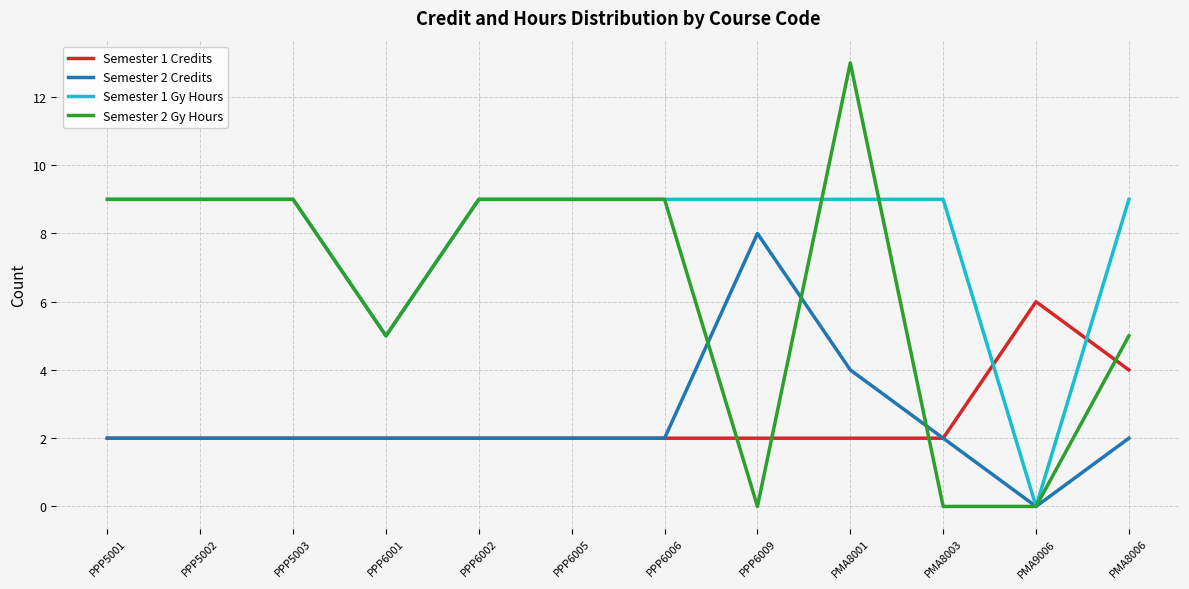

What is the label of the 4th point from the right?

PMA8001